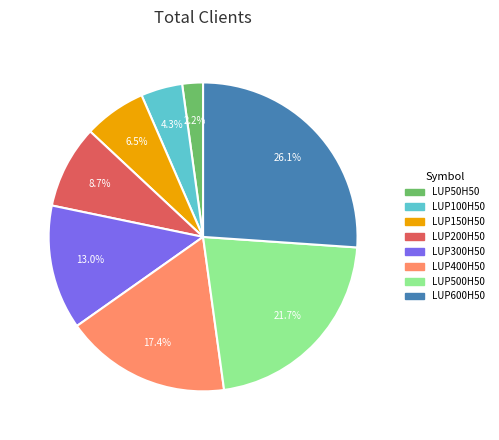

What percentage is NOT represented by LUP50H50?

97.8%